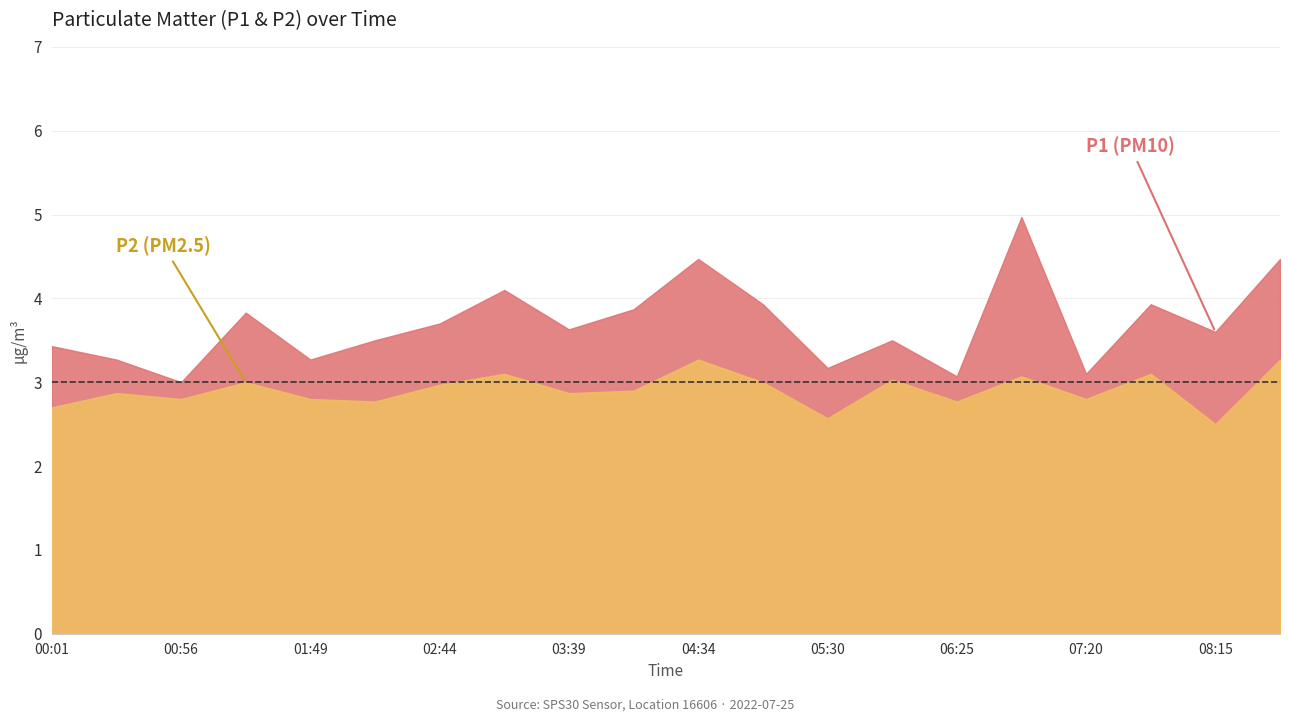

What is the difference between the highest and lowest values at 08:43?

1.2